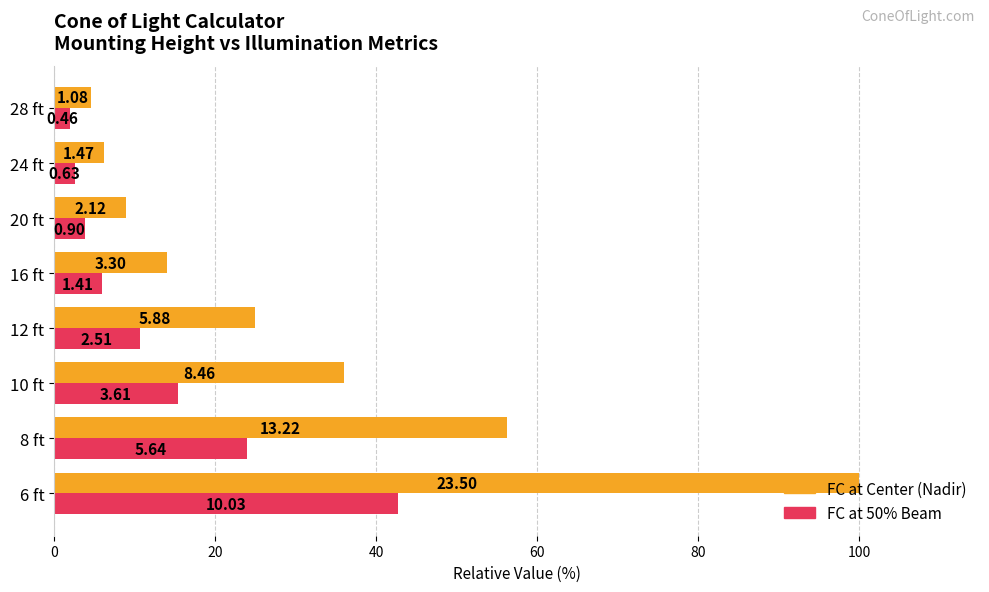

What are all the series names shown in the legend?

FC at Center (Nadir), FC at 50% Beam